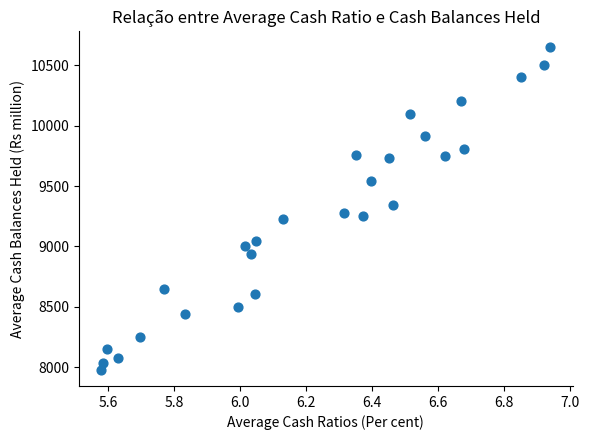

What is the range of Y values (max minus min)?

2670.0